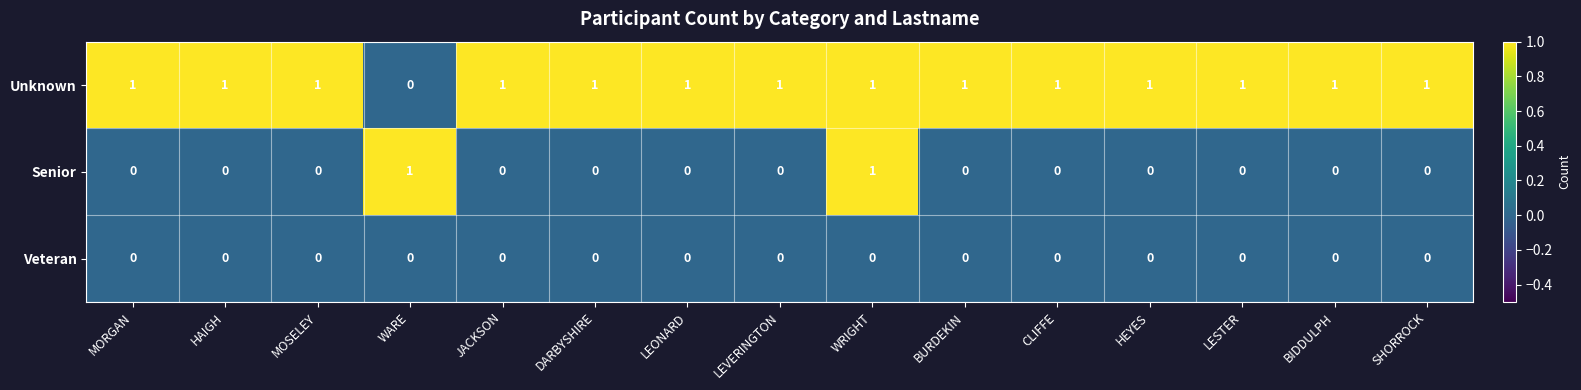

The Senior series shows 0 at LEONARD. True or false?

True